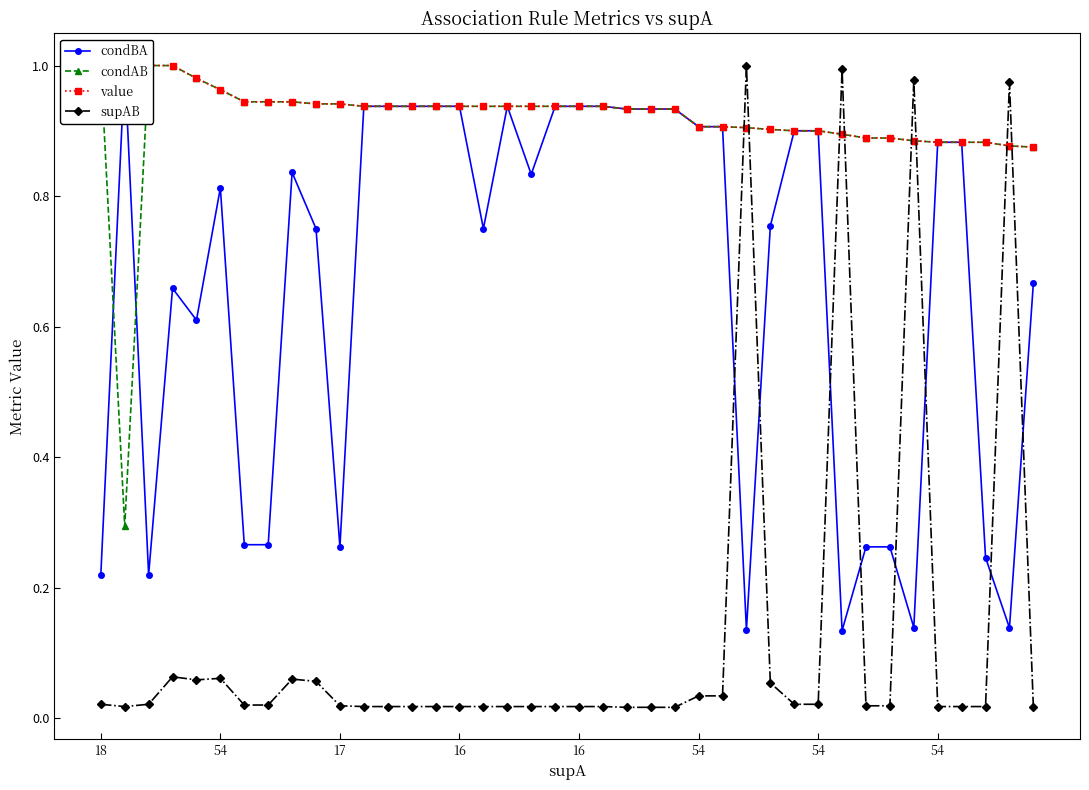

What is the value of the value point at the 8th from the left?

1.0